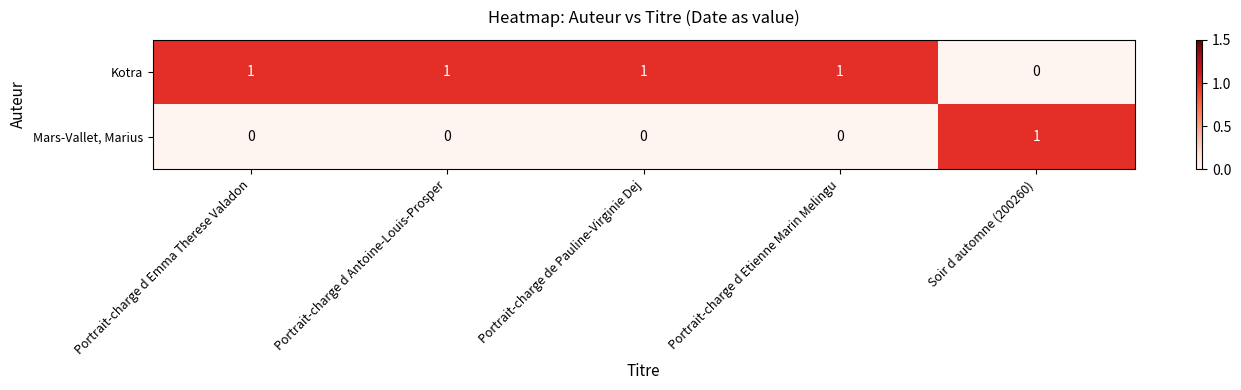

True or false: Mars-Vallet, Marius has a value of 0 at Portrait-charge d Emma Therese Valadon.

True